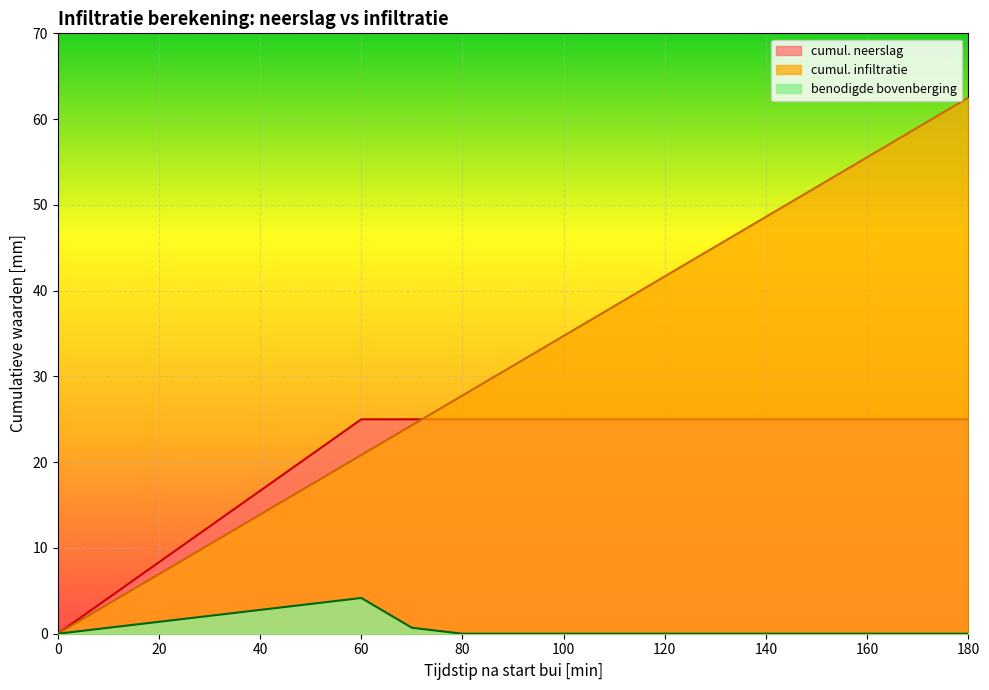

What is the spread (max minus min) of values at 130?

45.1